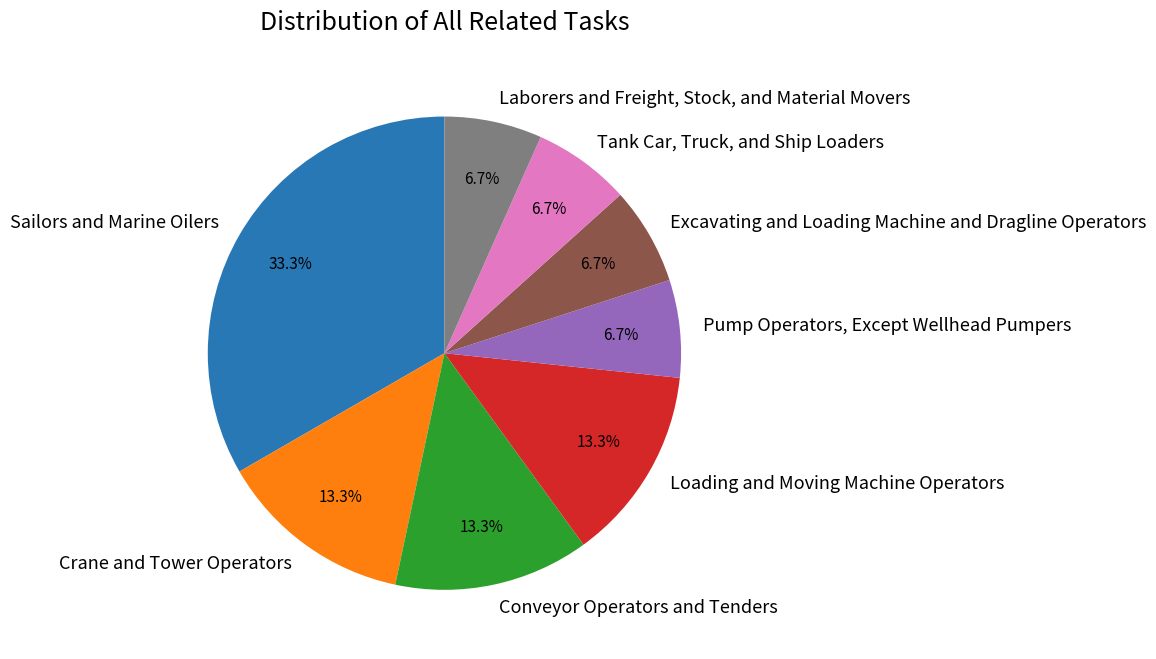

What portion of the pie excludes Crane and Tower Operators?

86.7%